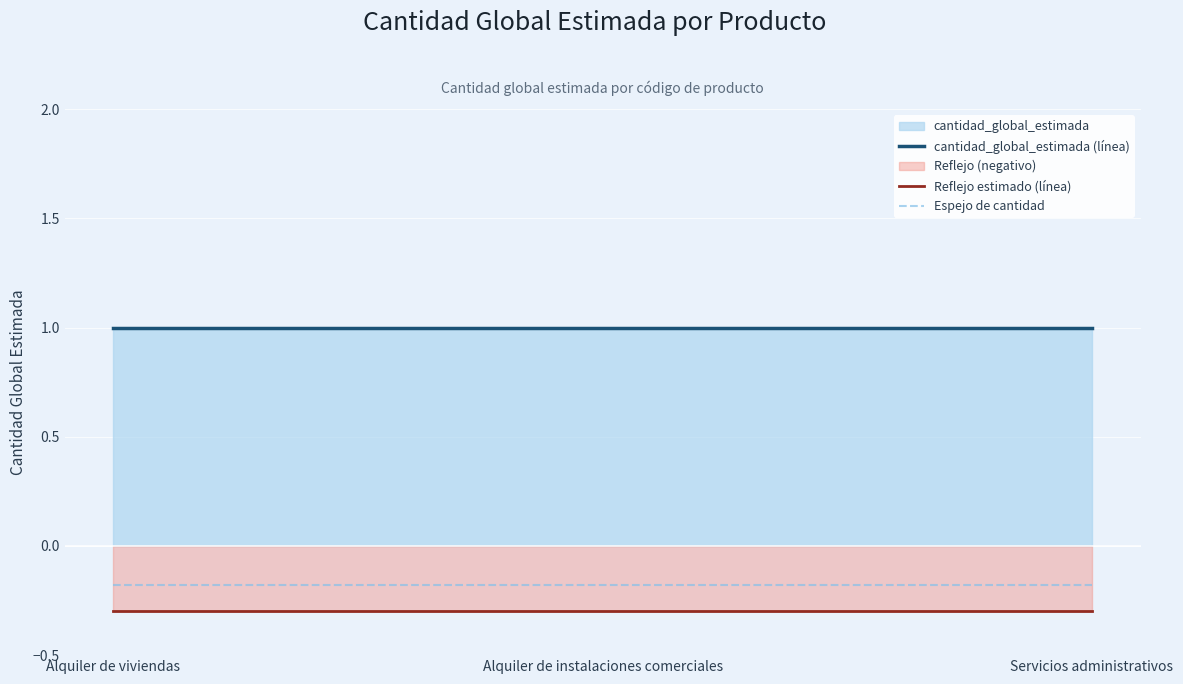

What is the average value of the Espejo de cantidad series?

-0.2